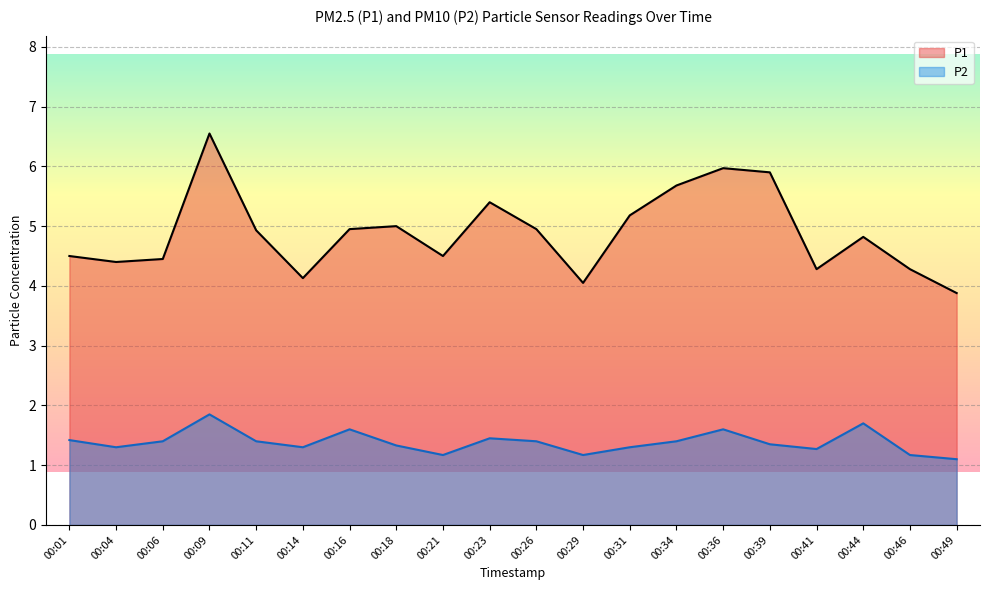

The P1 series shows 4.5 at 00:01. True or false?

True